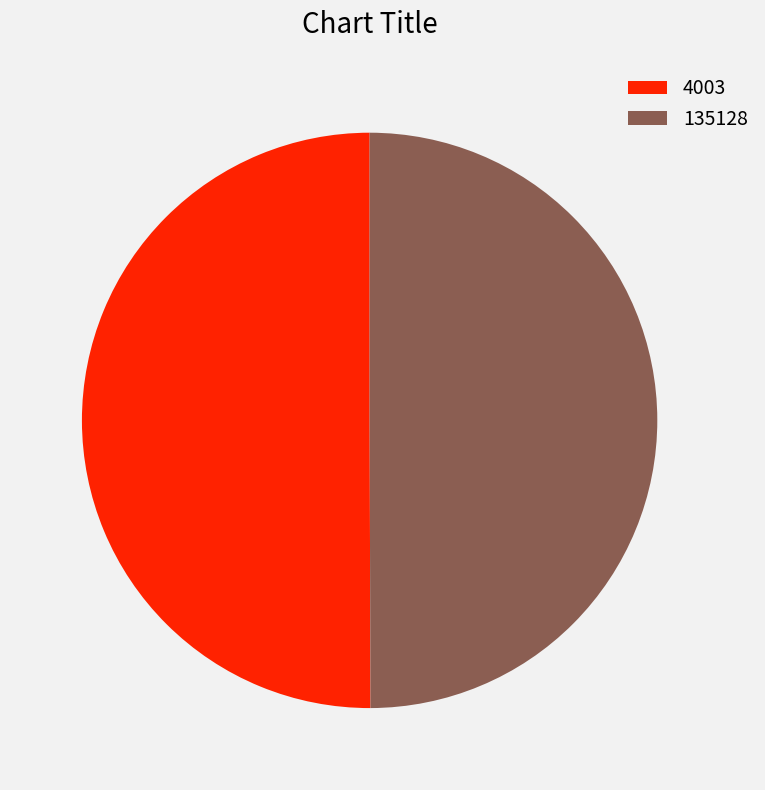

True or false: 4003 accounts for 43% of the total.

False